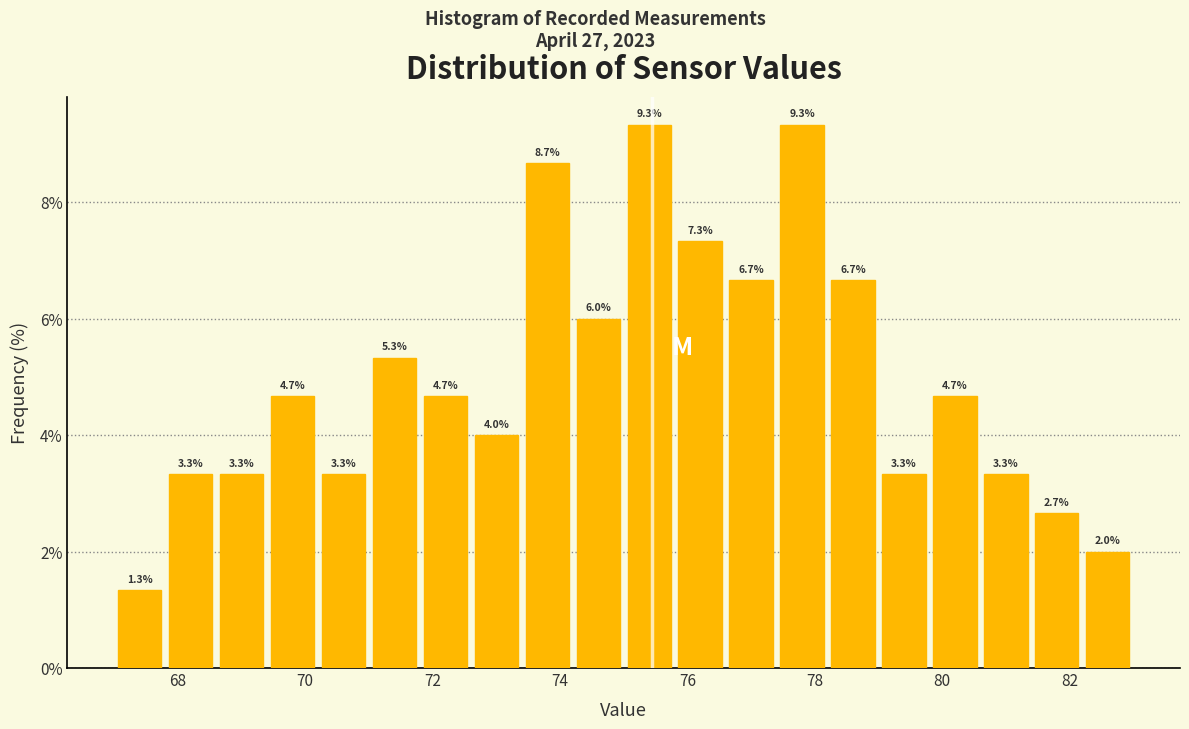

Reading left to right, transcribe this chart: for each bar, give the range it covers on the x-axis and its height.

67.0 to 67.8: 1.3
67.8 to 68.6: 3.3
68.6 to 69.4: 3.3
69.4 to 70.2: 4.7
70.2 to 71.0: 3.3
71.0 to 71.8: 5.3
71.8 to 72.6: 4.7
72.6 to 73.4: 4.0
73.4 to 74.2: 8.7
74.2 to 75.0: 6.0
75.0 to 75.8: 9.3
75.8 to 76.6: 7.3
76.6 to 77.4: 6.7
77.4 to 78.2: 9.3
78.2 to 79.0: 6.7
79.0 to 79.8: 3.3
79.8 to 80.6: 4.7
80.6 to 81.4: 3.3
81.4 to 82.2: 2.7
82.2 to 83.0: 2.0